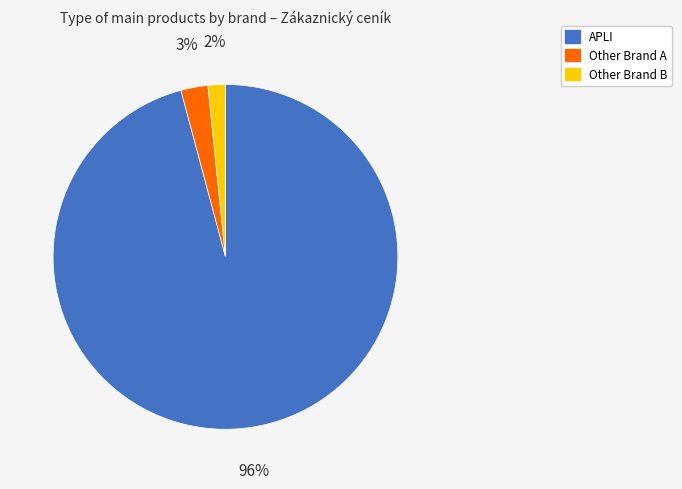

Does any single category account for the majority?

Yes